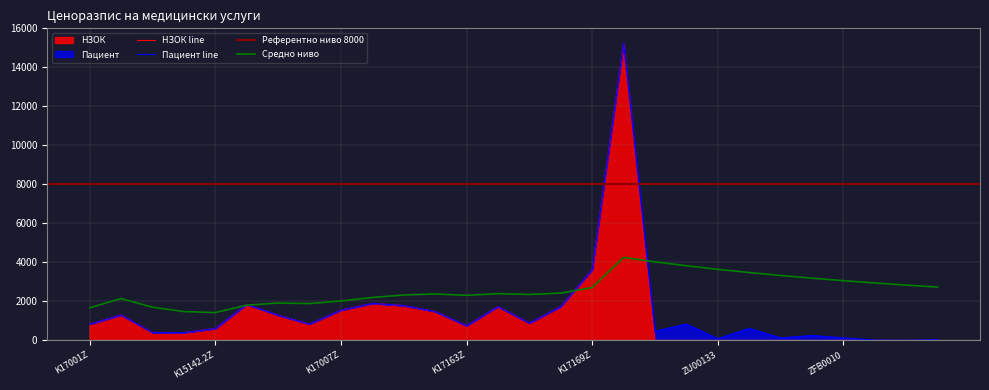

How many data points does each series have?

28